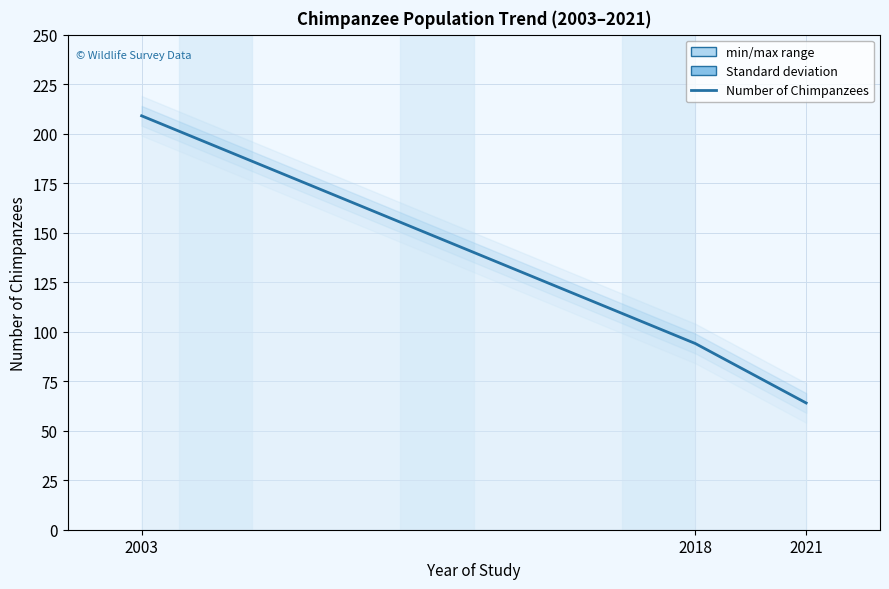

The chart shows a value of 94 at 2018. True or false?

True